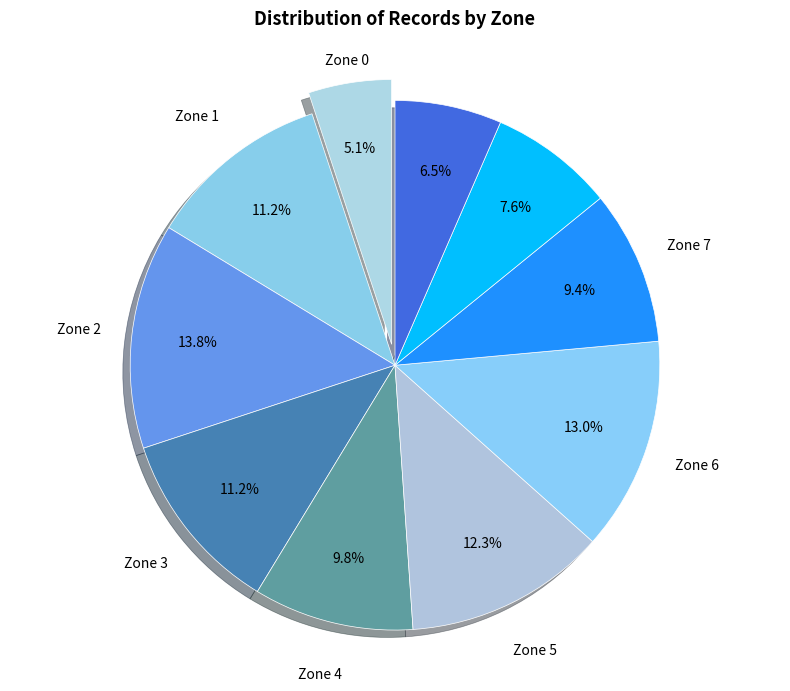

Is there a majority slice in this chart?

No